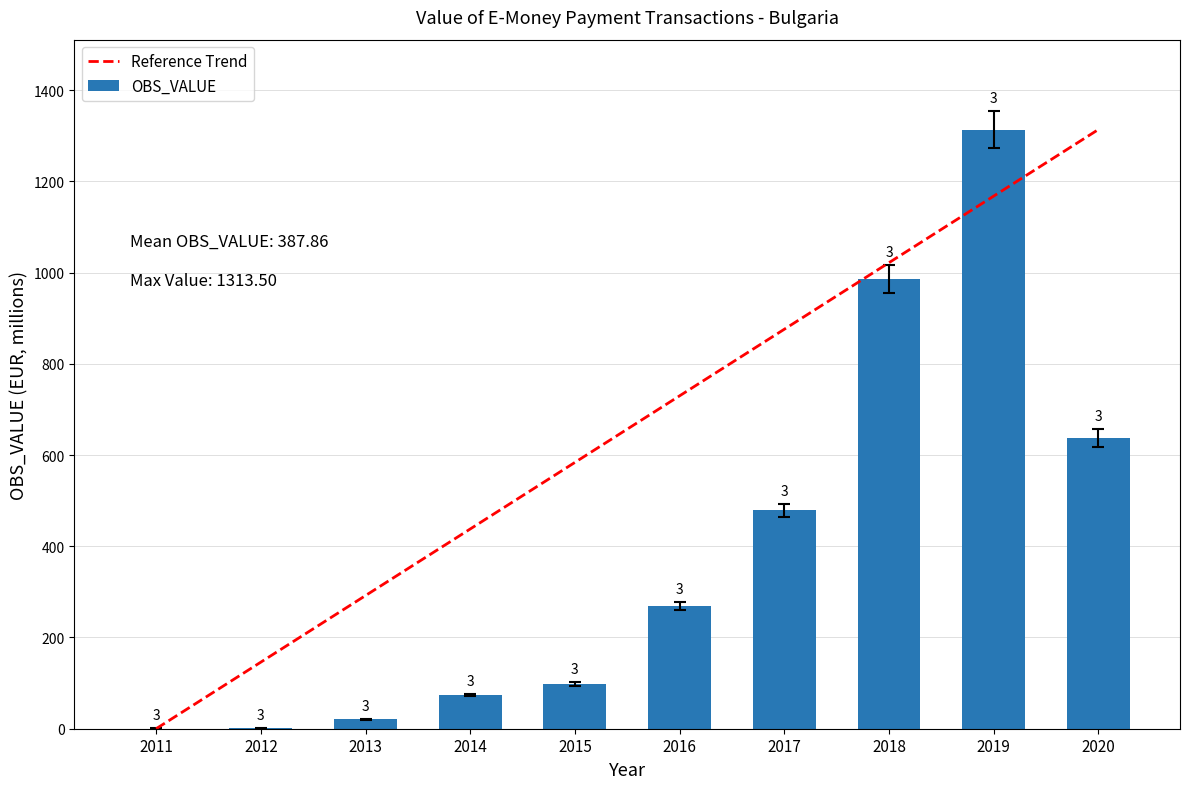

Reading left to right, transcribe all the data shown in this chart.

Reference Trend: 2011=0.0	2012=145.9	2013=291.9	2014=437.8	2015=583.8	2016=729.7	2017=875.7	2018=1021.6	2019=1167.6	2020=1313.5
OBS_VALUE: 2011=0.2	2012=0.8	2013=20.8	2014=74.4	2015=98.1	2016=268.9	2017=478.8	2018=985.9	2019=1313.5	2020=637.1